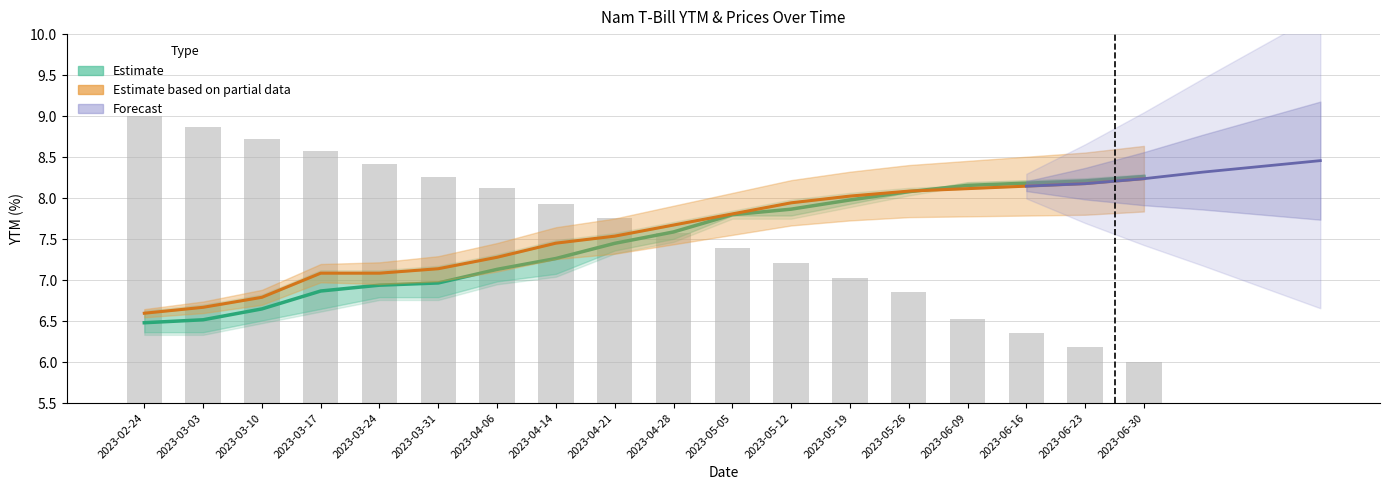

Reading left to right, list all the values displayed in this chart.

Prices: 2023-02-24=9.0	2023-03-03=8.9	2023-03-10=8.7	2023-03-17=8.6	2023-03-24=8.4	2023-03-31=8.3	2023-04-06=8.1	2023-04-14=7.9	2023-04-21=7.8	2023-04-28=7.6	2023-05-05=7.4	2023-05-12=7.2	2023-05-19=7.0	2023-05-26=6.9	2023-06-09=6.5	2023-06-16=6.4	2023-06-23=6.2	2023-06-30=6.0
YTM_Feb01: 2023-02-24=6.5	2023-03-03=6.5	2023-03-10=6.6	2023-03-17=6.9	2023-03-24=6.9	2023-03-31=7.0	2023-04-06=7.1	2023-04-14=7.3	2023-04-21=7.4	2023-04-28=7.6	2023-05-05=7.8	2023-05-12=7.9	2023-05-19=8.0	2023-05-26=8.1	2023-06-09=8.2	2023-06-16=8.2	2023-06-23=8.2	2023-06-30=8.3
YTM_Feb20: 2023-02-24=6.6	2023-03-03=6.7	2023-03-10=6.8	2023-03-17=7.1	2023-03-24=7.1	2023-03-31=7.1	2023-04-06=7.3	2023-04-14=7.5	2023-04-21=7.5	2023-04-28=7.7	2023-05-05=7.8	2023-05-12=7.9	2023-05-19=8.0	2023-05-26=8.1	2023-06-09=8.1	2023-06-16=8.1	2023-06-23=8.2	2023-06-30=8.2